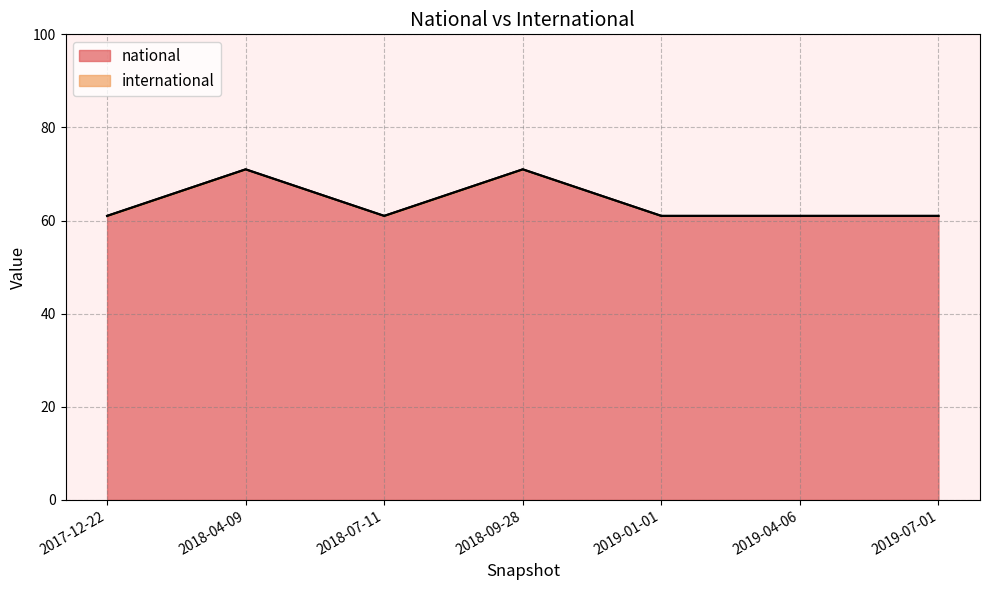

Does the chart have visible grid lines?

Yes